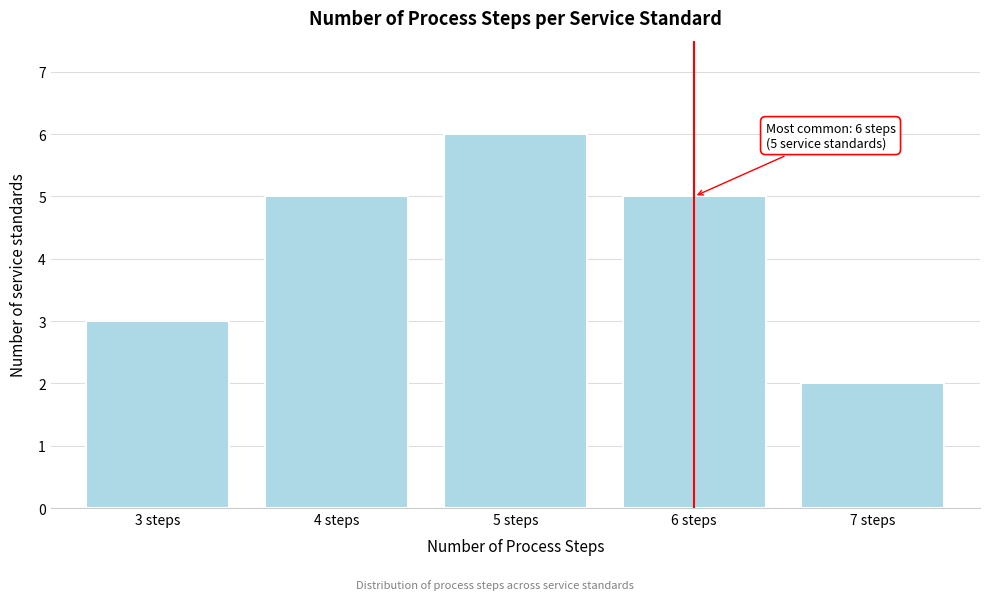

Reading right to left, what are all the values shown in this chart?

7 steps=2	6 steps=5	5 steps=6	4 steps=5	3 steps=3